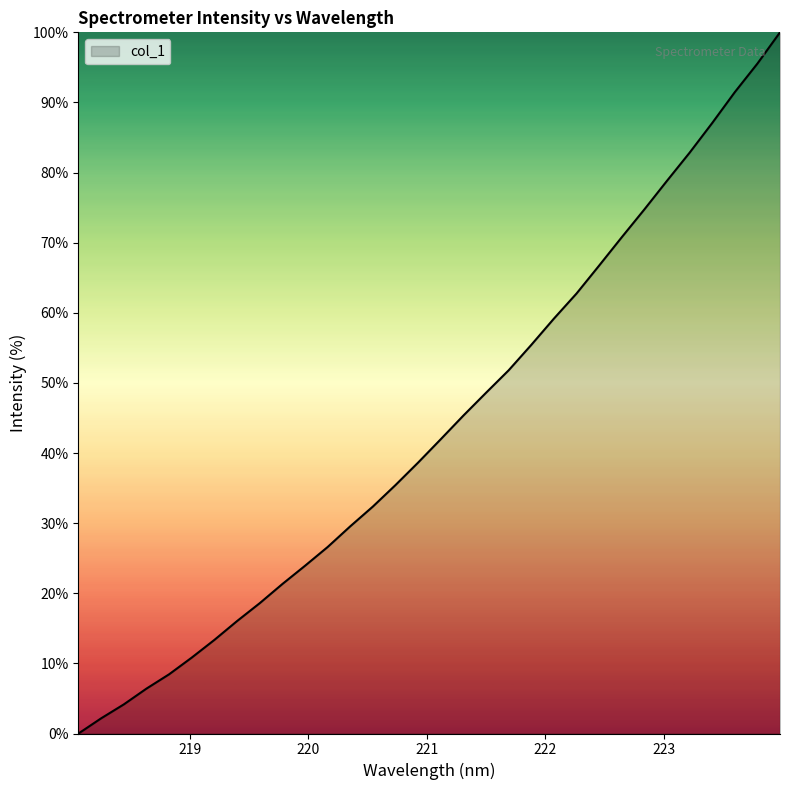

What is the difference between the maximum and minimum values?

100.0